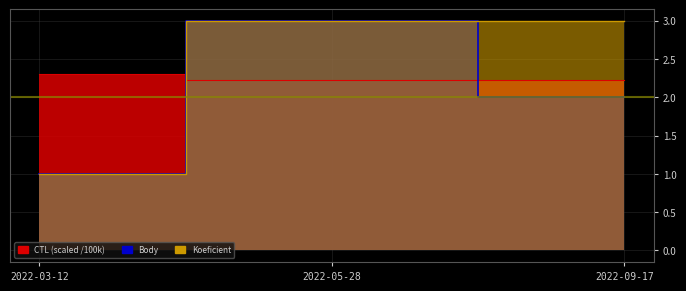

How many lines are shown in the chart?

3